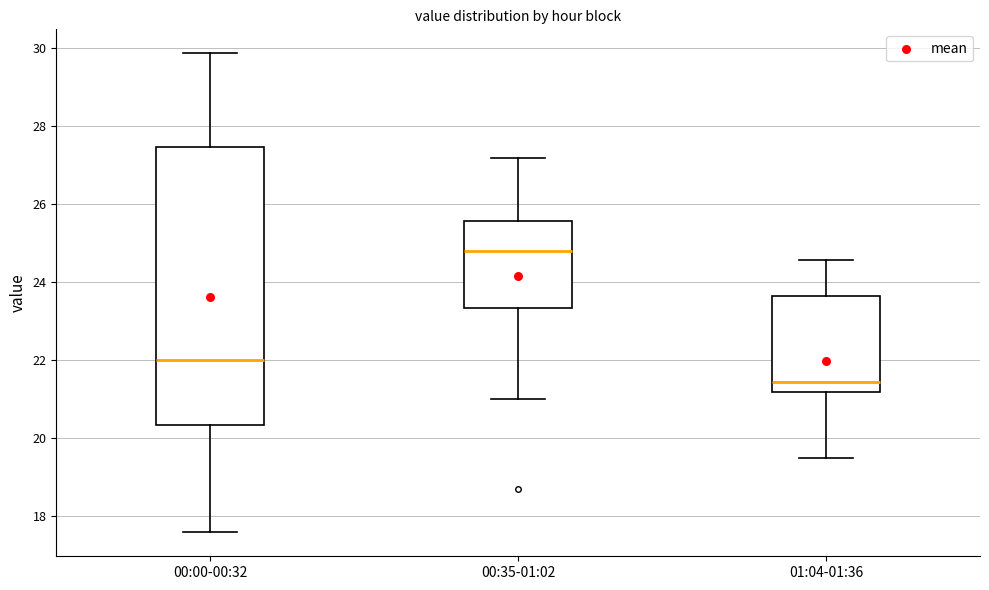

Reading left to right, transcribe this box plot: for each box, give where its median line is, the range the box spans, and where its two whiskers end, as read against the y-axis. The values are not printed on the chart, so give them approximately, as read against the axis.

00:00-00:32: median 22.0, box 20.4 to 27.4, whiskers 17.6 to 29.8
00:35-01:02: median 24.8, box 23.4 to 25.6, whiskers 21.0 to 27.2
01:04-01:36: median 21.4, box 21.2 to 23.6, whiskers 19.4 to 24.6